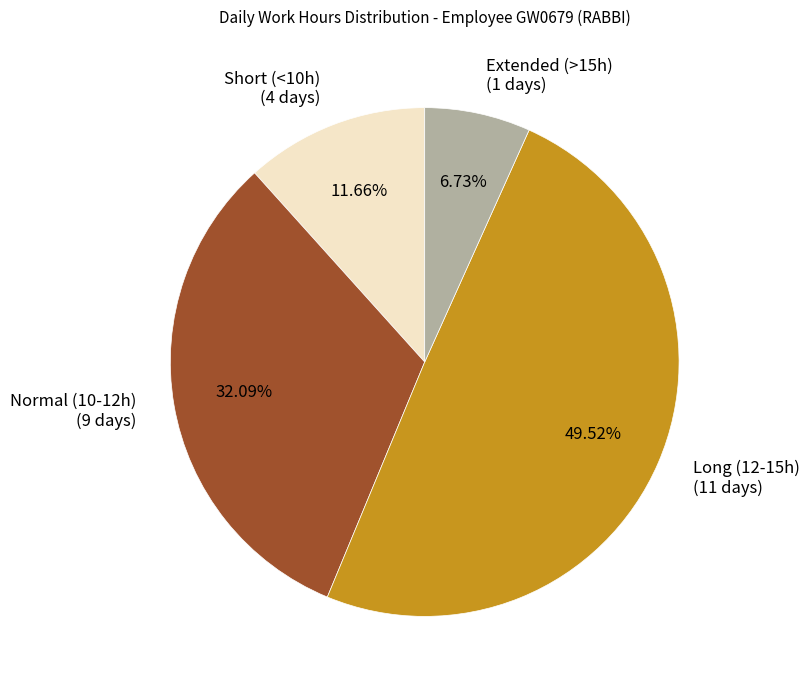

How many segments does this pie chart have?

4